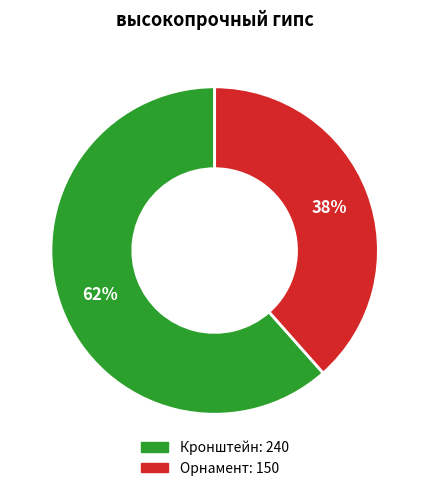

Combined, do Кронштейн and Орнамент account for over 50%?

Yes